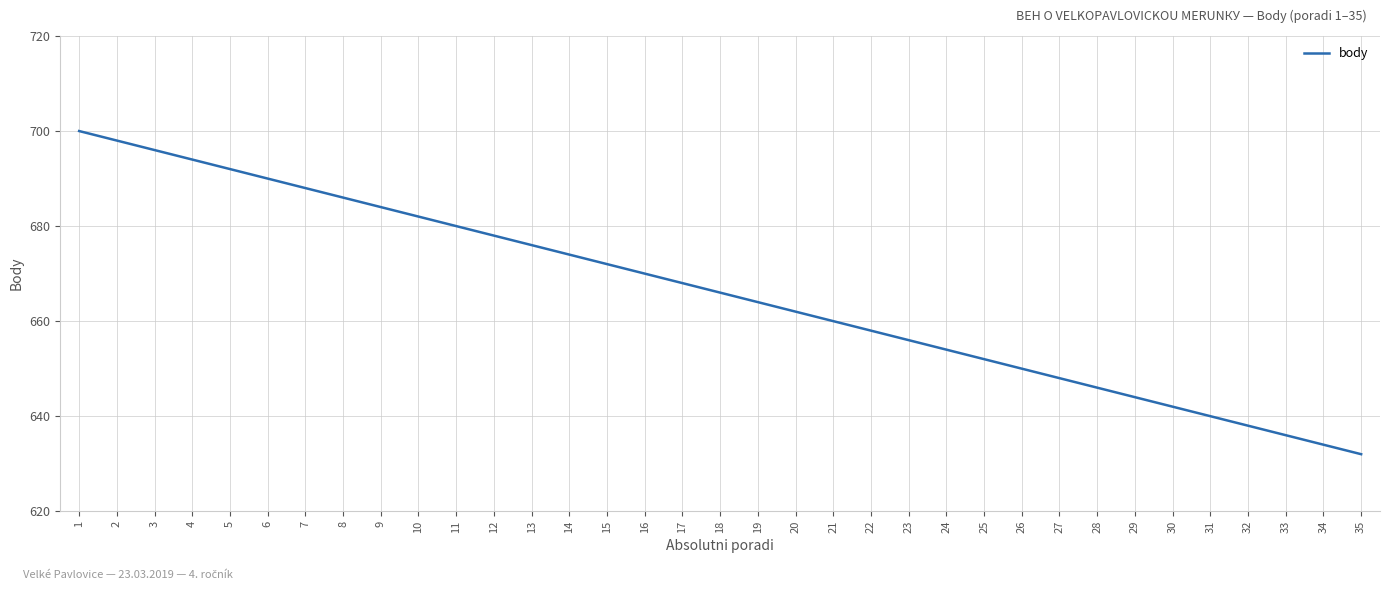

List the labels in order of value, largest first.

1, 2, 3, 4, 5, 6, 7, 8, 9, 10, 11, 12, 13, 14, 15, 16, 17, 18, 19, 20, 21, 22, 23, 24, 25, 26, 27, 28, 29, 30, 31, 32, 33, 34, 35